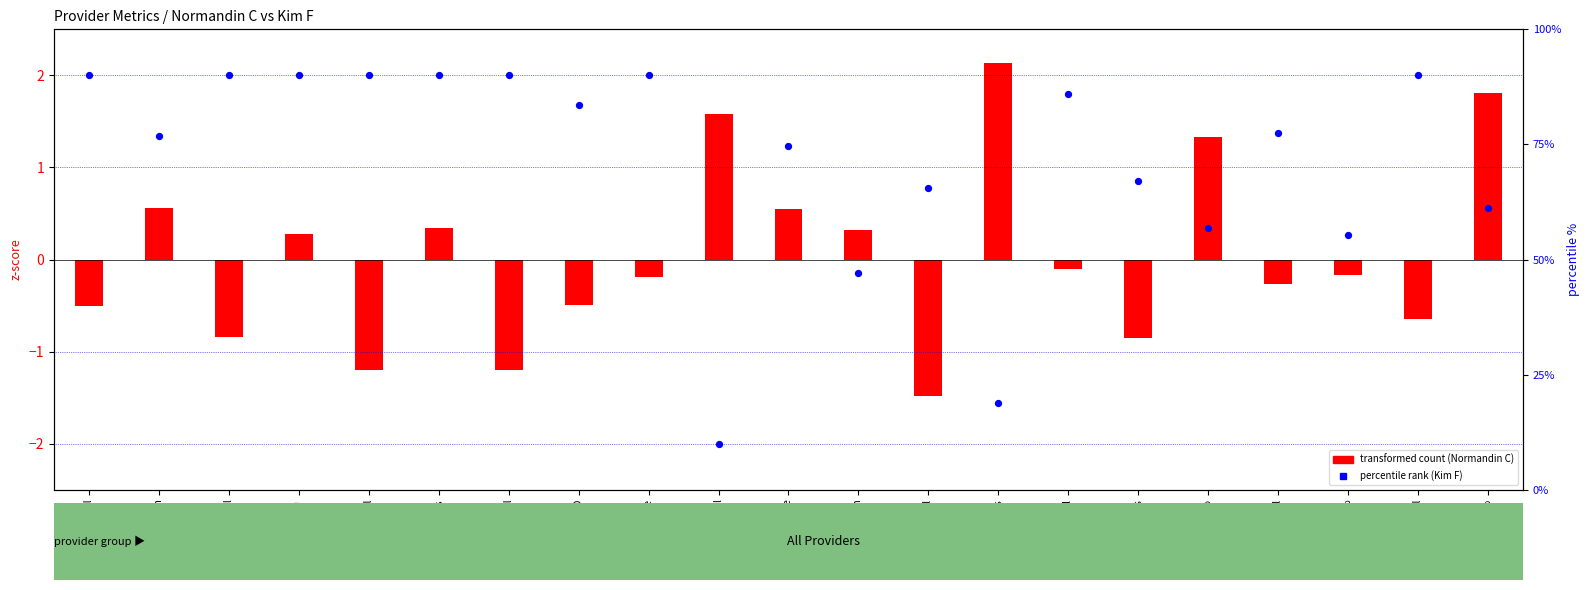

What are all the series names shown in the legend?

transformed count (Normandin C), percentile rank (Kim F)